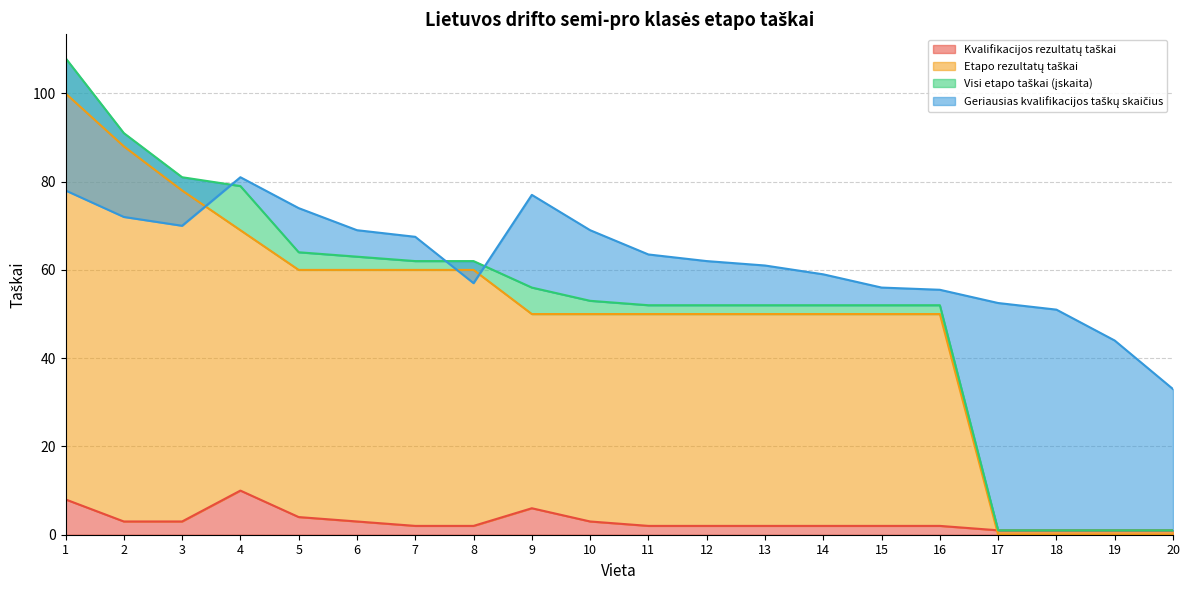

Reading right to left, extract all data points from this chart.

Kvalifikacijos rezultatų taškai: 1.0	1.0	1.0	1.0	2.0	2.0	2.0	2.0	2.0	2.0	3.0	6.0	2.0	2.0	3.0	4.0	10.0	3.0	3.0	8.0
Etapo rezultatų taškai: 0.0	0.0	0.0	0.0	50.0	50.0	50.0	50.0	50.0	50.0	50.0	50.0	60.0	60.0	60.0	60.0	69.0	78.0	88.0	100.0
Visi etapo taškai (įskaita): 1.0	1.0	1.0	1.0	52.0	52.0	52.0	52.0	52.0	52.0	53.0	56.0	62.0	62.0	63.0	64.0	79.0	81.0	91.0	108.0
Geriausias kvalifikacijos taškų skaičius: 33.0	44.0	51.0	52.5	55.5	56.0	59.0	61.0	62.0	63.5	69.0	77.0	57.0	67.5	69.0	74.0	81.0	70.0	72.0	78.0